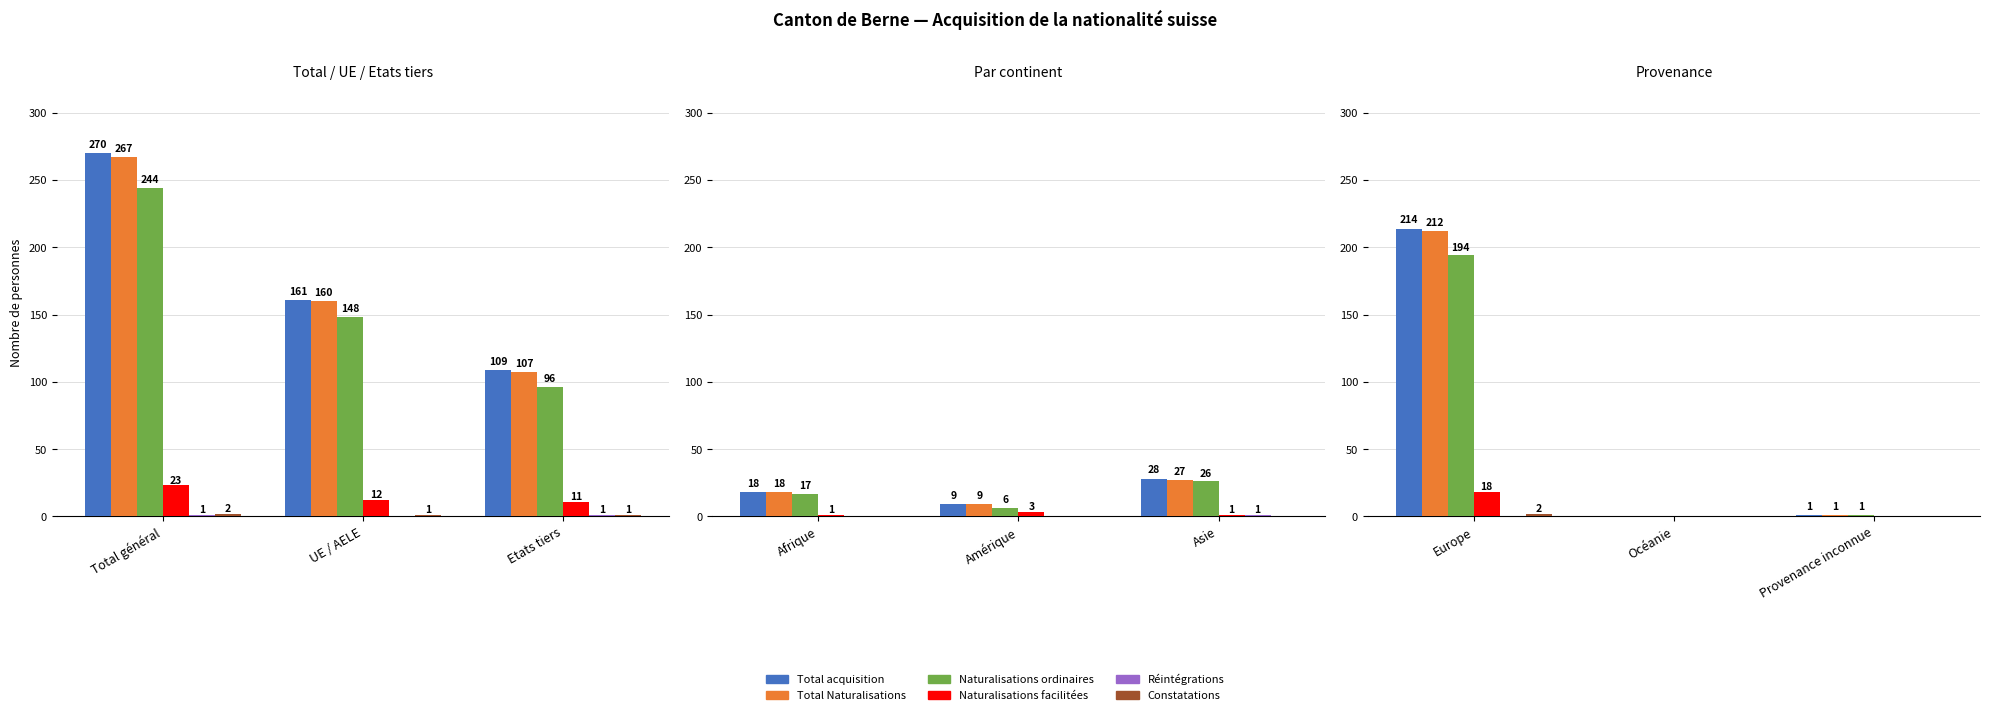

The value of Constatations at Provenance inconnue is 1. True or false?

False